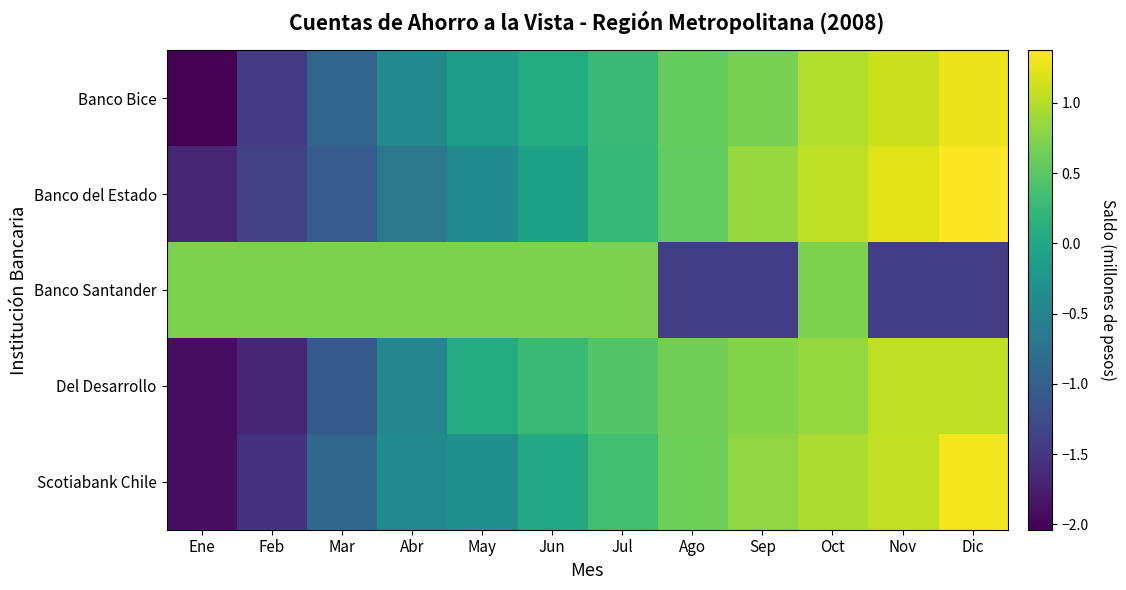

Reading left to right, list all the values displayed in this chart.

Banco Bice: Ene=-2.0	Feb=-1.4	Mar=-0.9	Abr=-0.4	May=-0.1	Jun=0.1	Jul=0.3	Ago=0.6	Sep=0.7	Oct=1.0	Nov=1.1	Dic=1.3
Banco del Estado: Ene=-1.7	Feb=-1.4	Mar=-1.0	Abr=-0.7	May=-0.4	Jun=-0.1	Jul=0.2	Ago=0.6	Sep=0.8	Oct=1.0	Nov=1.2	Dic=1.4
Banco Santander: Ene=0.7	Feb=0.7	Mar=0.7	Abr=0.7	May=0.7	Jun=0.7	Jul=0.7	Ago=-1.4	Sep=-1.4	Oct=0.7	Nov=-1.4	Dic=-1.4
Del Desarrollo: Ene=-1.9	Feb=-1.7	Mar=-1.1	Abr=-0.5	May=0.1	Jun=0.3	Jul=0.5	Ago=0.6	Sep=0.7	Oct=0.8	Nov=1.1	Dic=1.0
Scotiabank Chile: Ene=-1.9	Feb=-1.5	Mar=-0.9	Abr=-0.4	May=-0.3	Jun=0.0	Jul=0.3	Ago=0.6	Sep=0.8	Oct=0.9	Nov=1.1	Dic=1.3